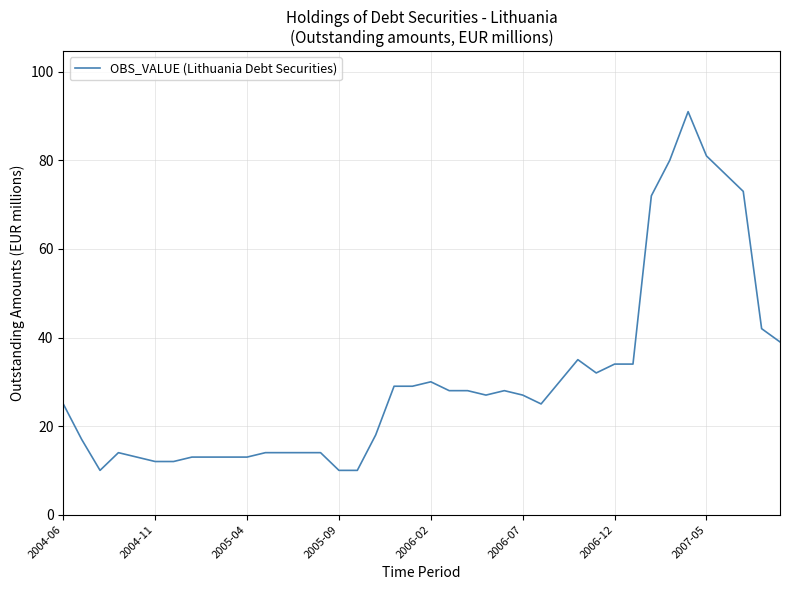

What is the minimum value shown in the chart?

10